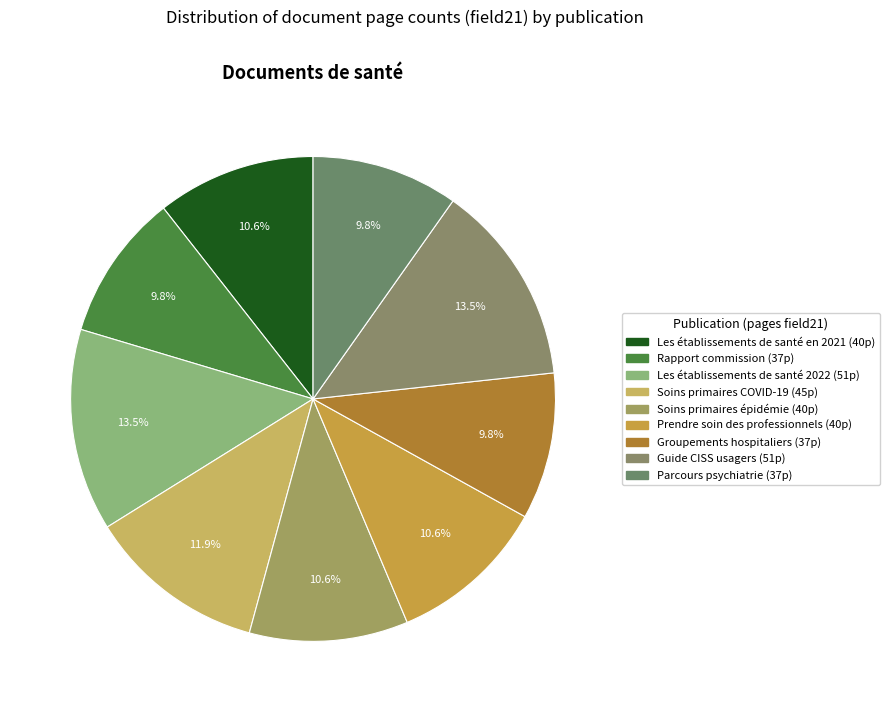

How many slices are in this pie chart?

9